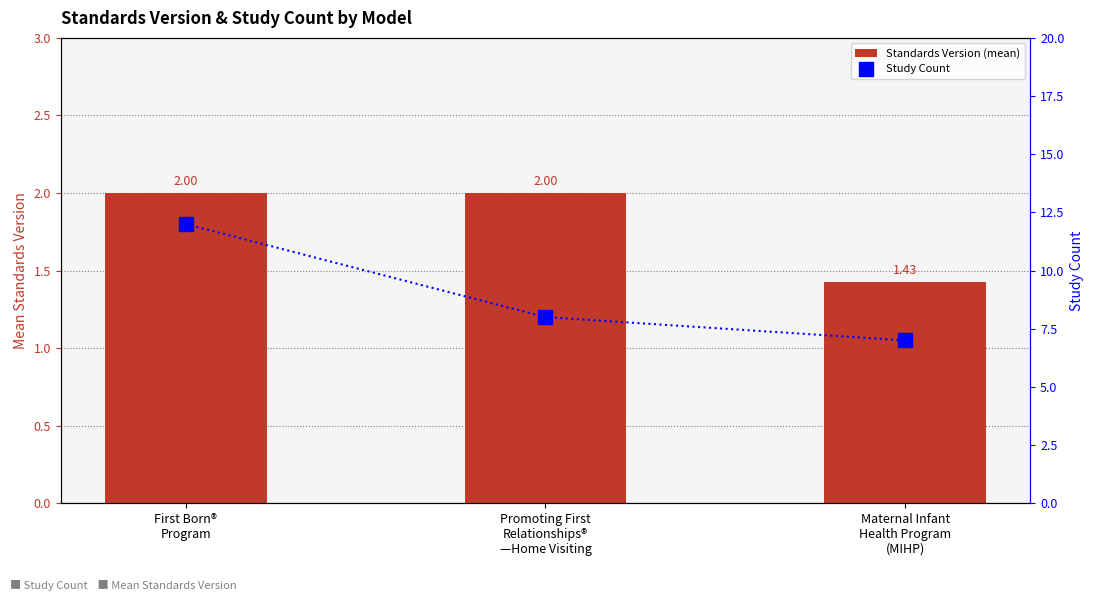

Which series has the largest total across all categories?

Study Count